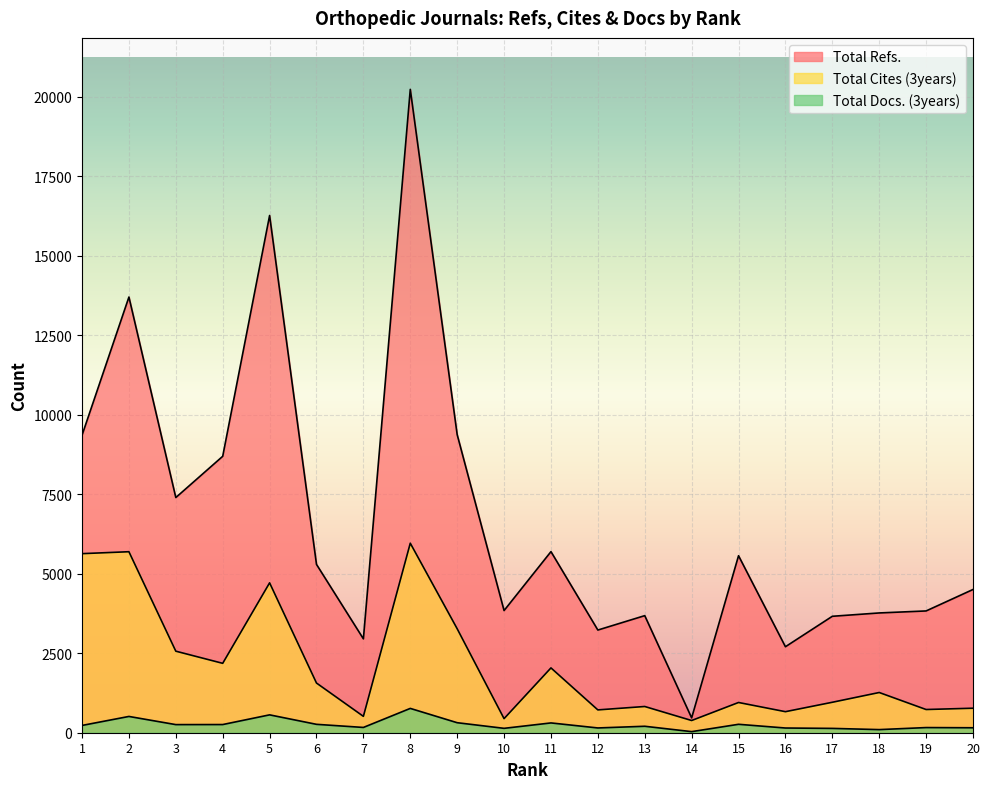

What is the difference between the second highest and second lowest values in the Total Docs. (3years) series?

464